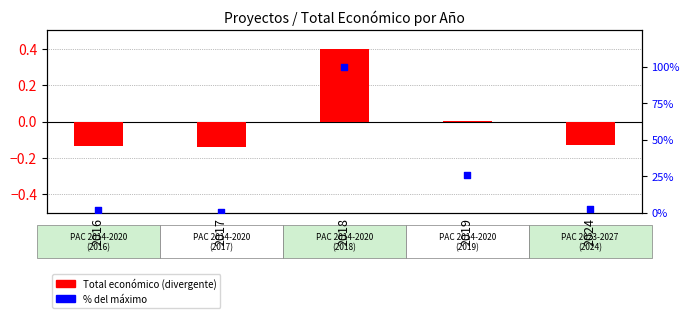

At how many categories does at least one series exceed 73?

1